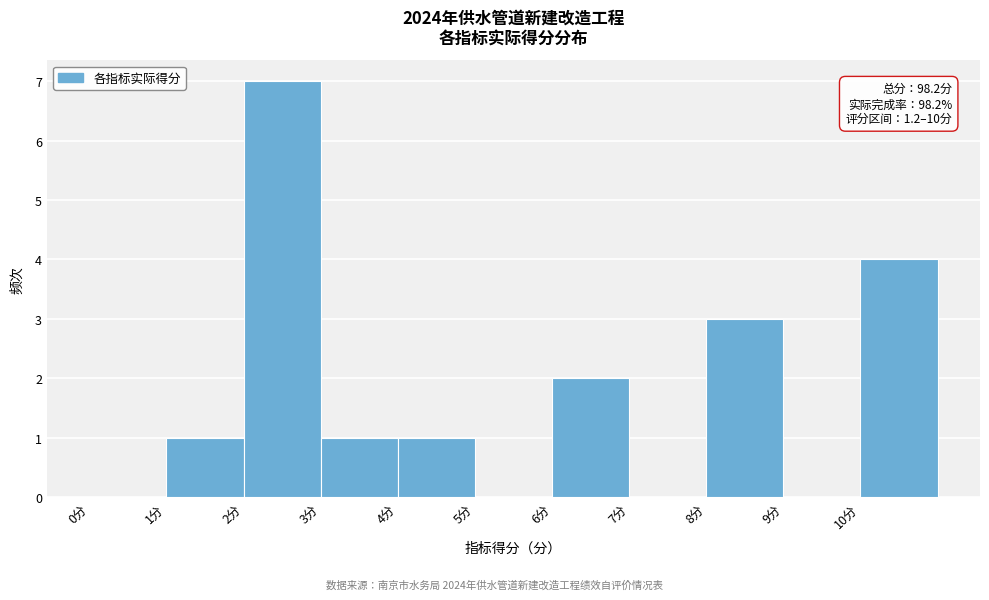

Over which range of the x-axis is the bar tallest?

2 to 3